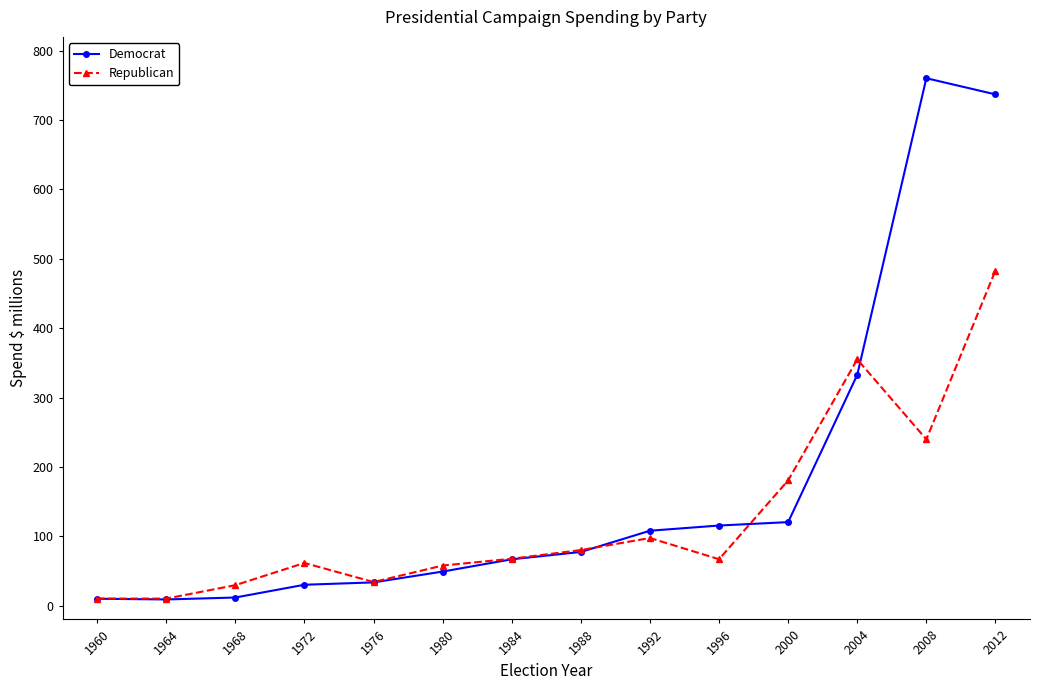

At which category is the sum across all series the highest?

2012